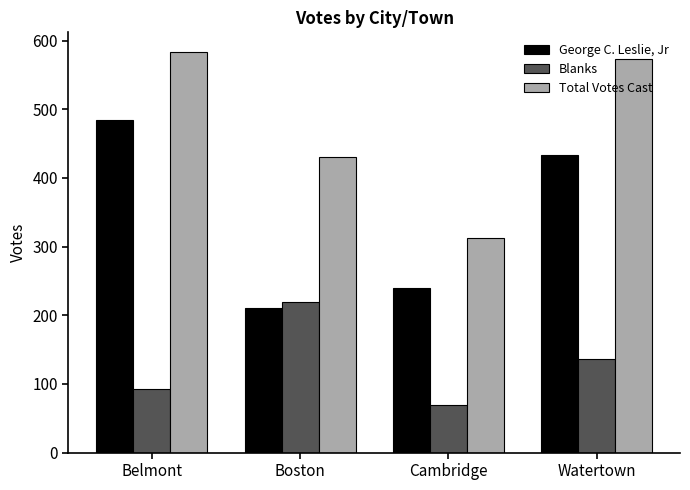

List the series in order of their overall mean, lowest first.

Blanks, George C. Leslie, Jr, Total Votes Cast